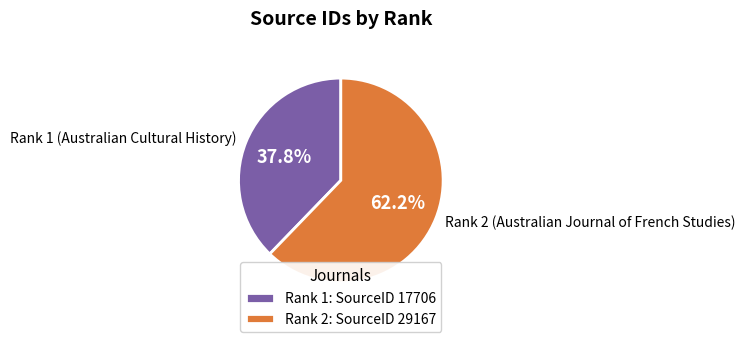

Which category has the smallest portion of the pie?

Rank 1 (Australian Cultural History)